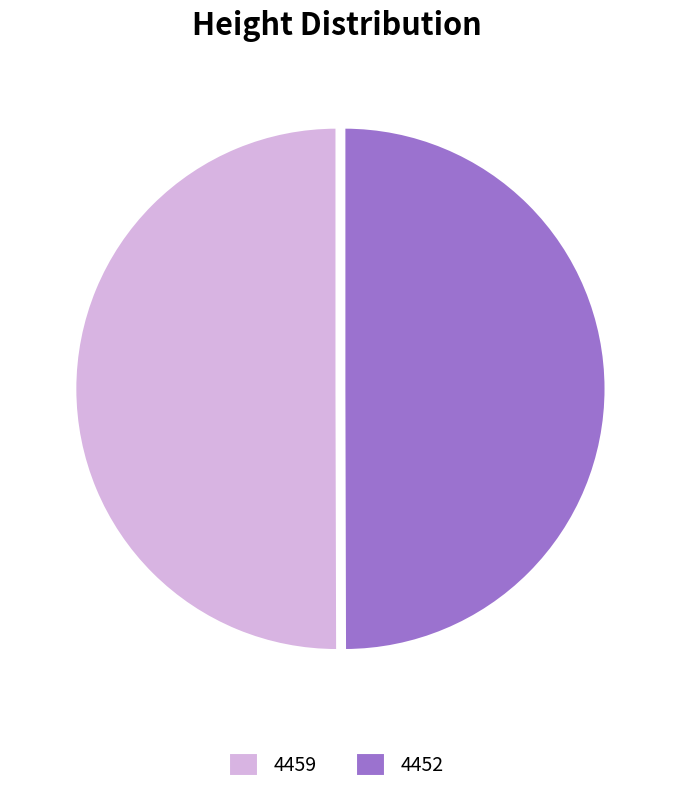

The 4459 slice represents 40% of the pie. True or false?

False